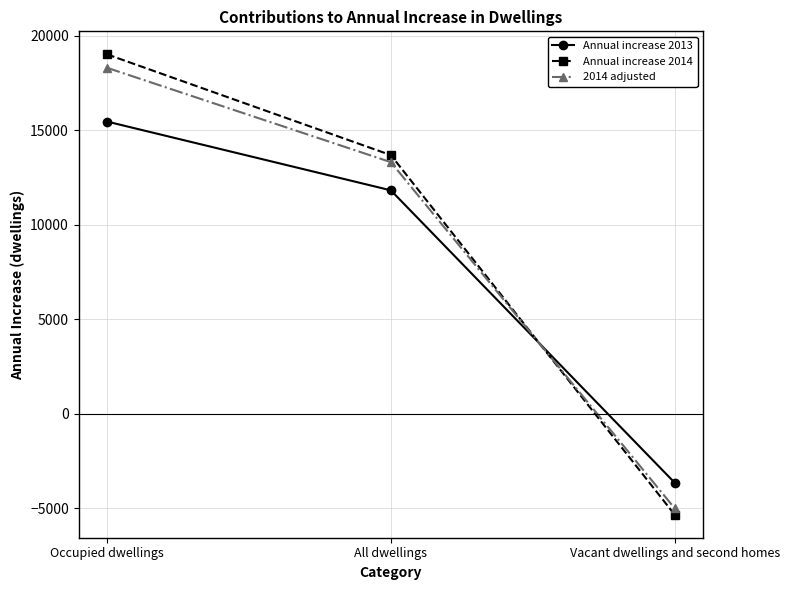

Which category has the lowest value in the 2014 adjusted series?

Vacant dwellings and second homes